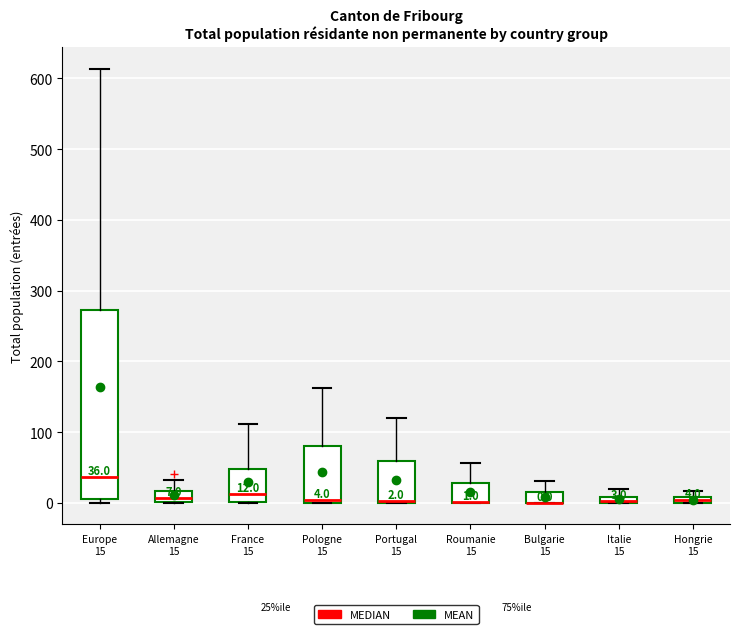

Which box is the tallest, from its lower edge to its upper edge?

Europe 15